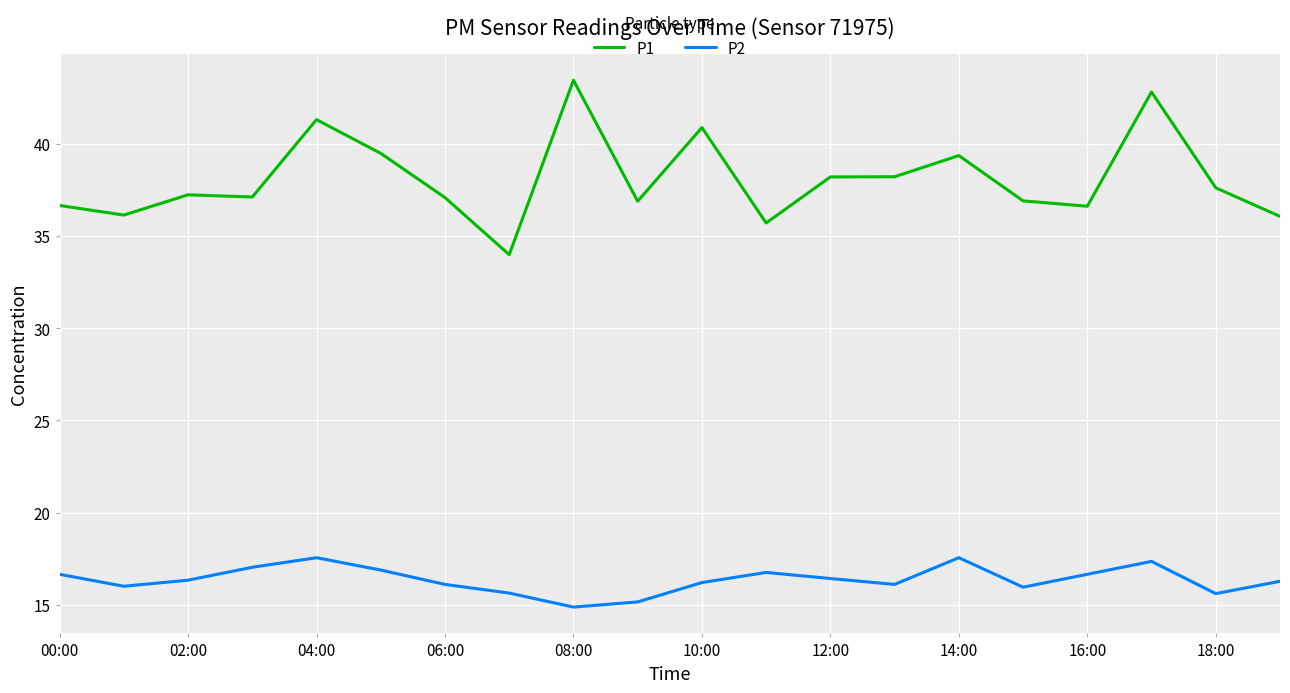

True or false: P1 and P2 intersect in this chart.

False